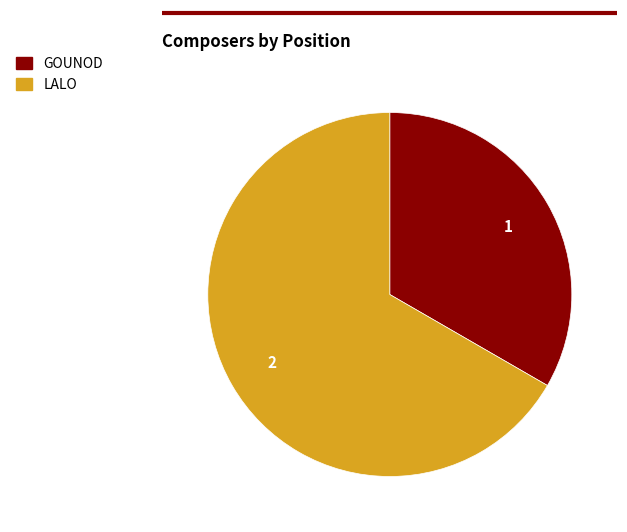

Do LALO and GOUNOD together represent more than half of the pie?

Yes